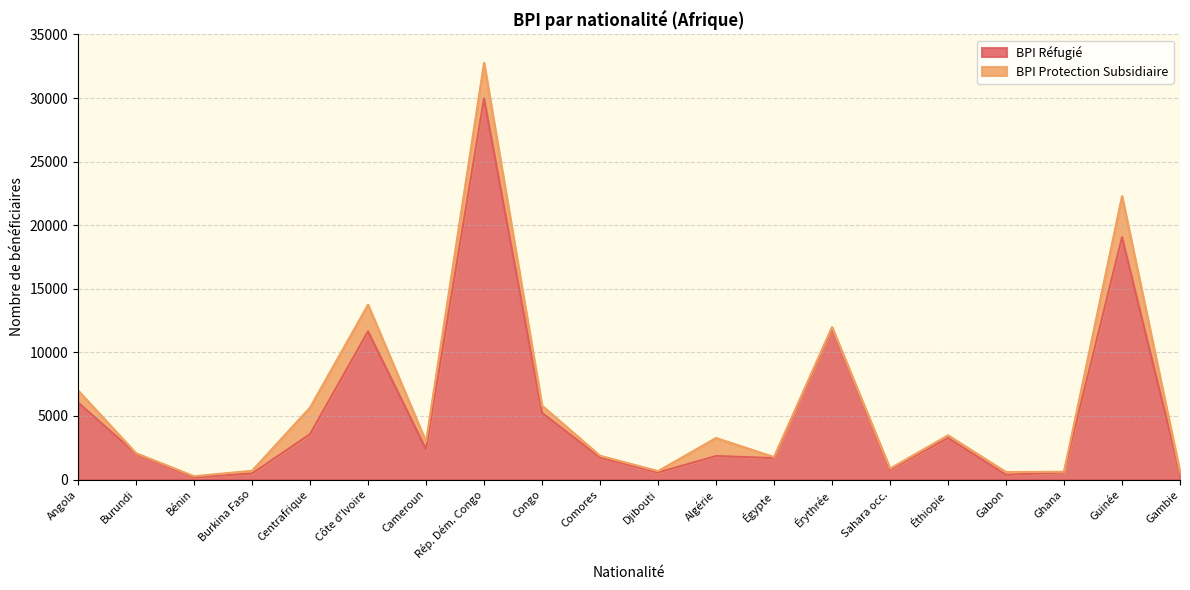

Reading left to right, transcribe all the data shown in this chart.

6060	2026	177	472	3567	11650	2378	29968	5246	1722	554	1851	1690	11882	770	3271	370	566	19049	448